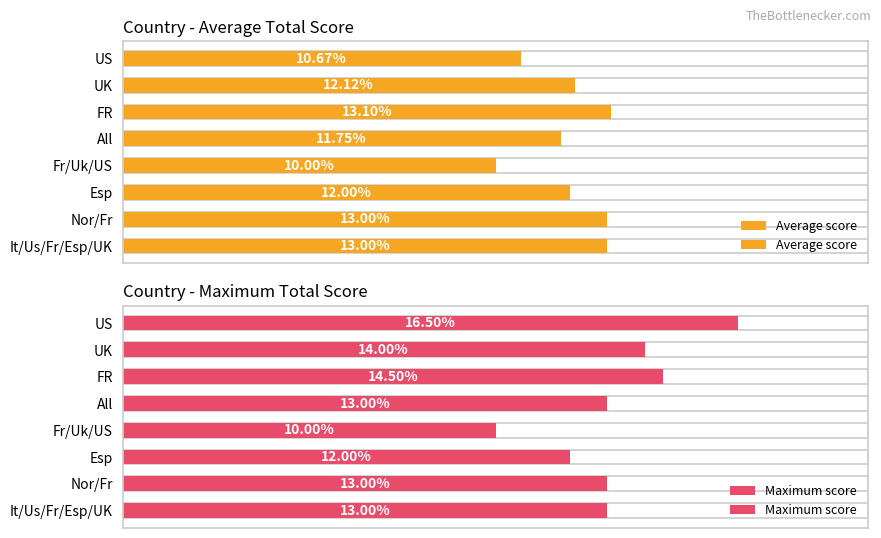

Reading right to left, extract all data points from this chart.

Average score: 13.0	13.0	12.0	10.0	11.8	13.1	12.1	10.7
Maximum score: 13.0	13.0	12.0	10.0	13.0	14.5	14.0	16.5